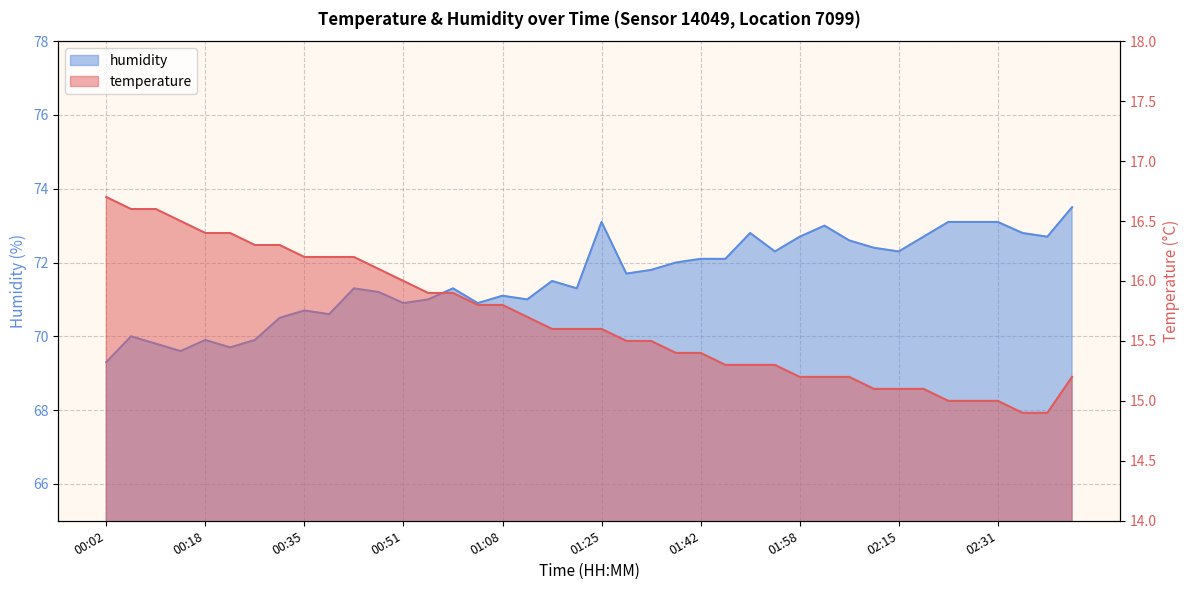

What are all the series names shown in the legend?

temperature, humidity